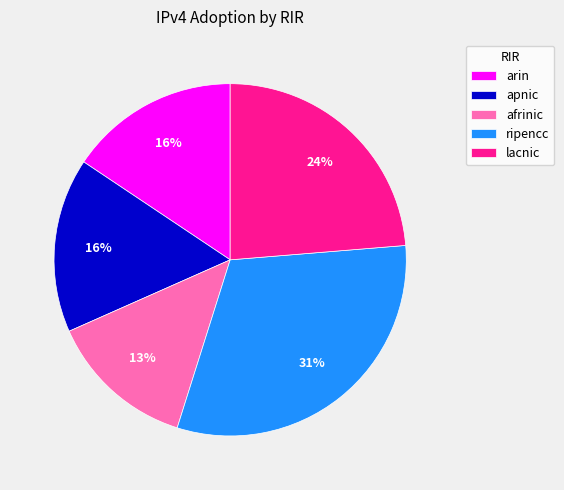

Which slice is the largest?

ripencc